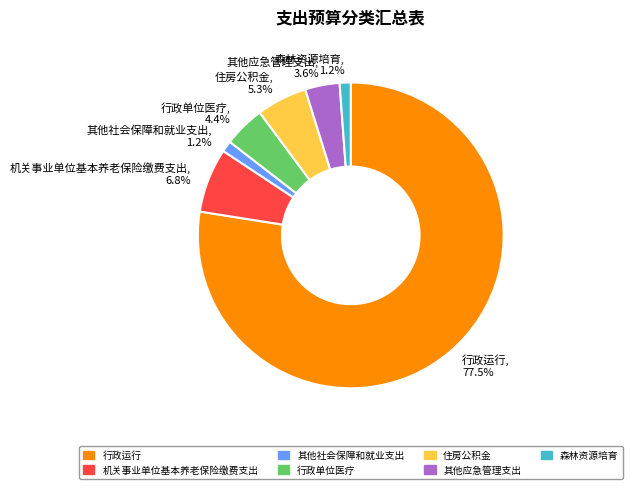

Combined, do 森林资源培育 and 其他应急管理支出 account for over 50%?

No